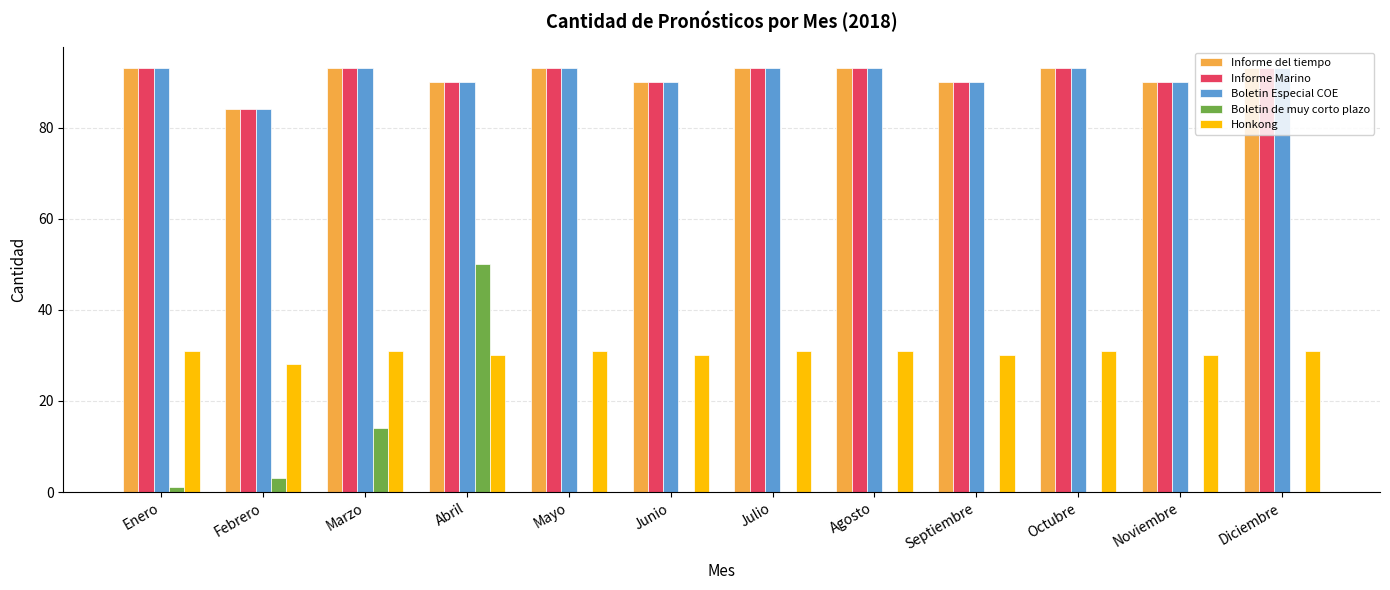

What is the sum of the Honkong values at Noviembre and Abril?

60